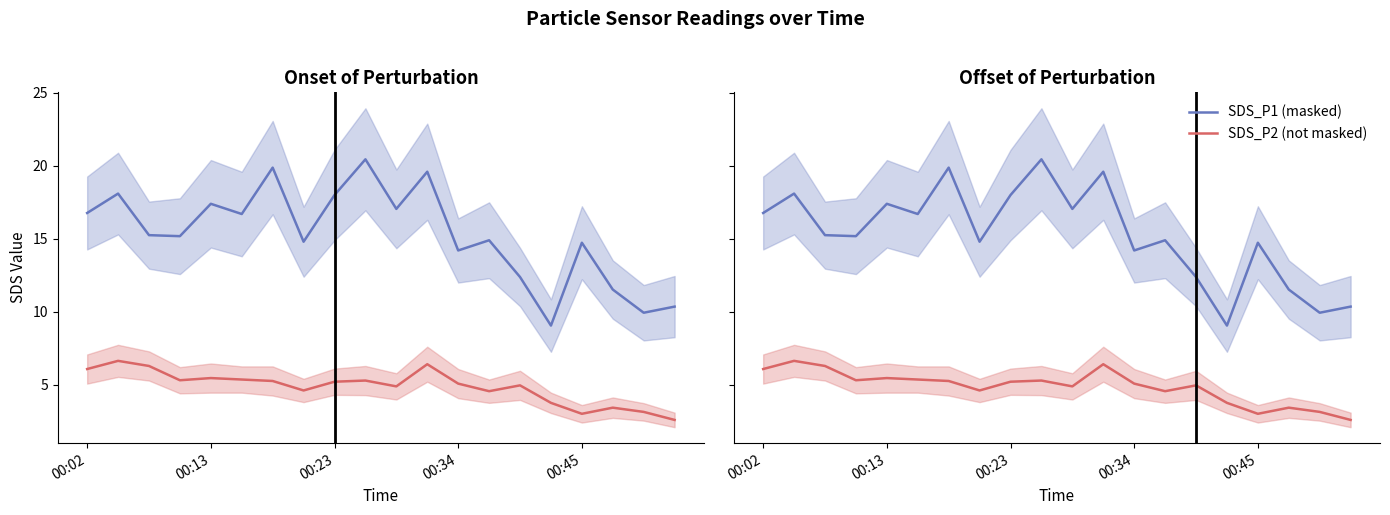

What is the lowest value of the SDS_P1 (masked) series?

9.1